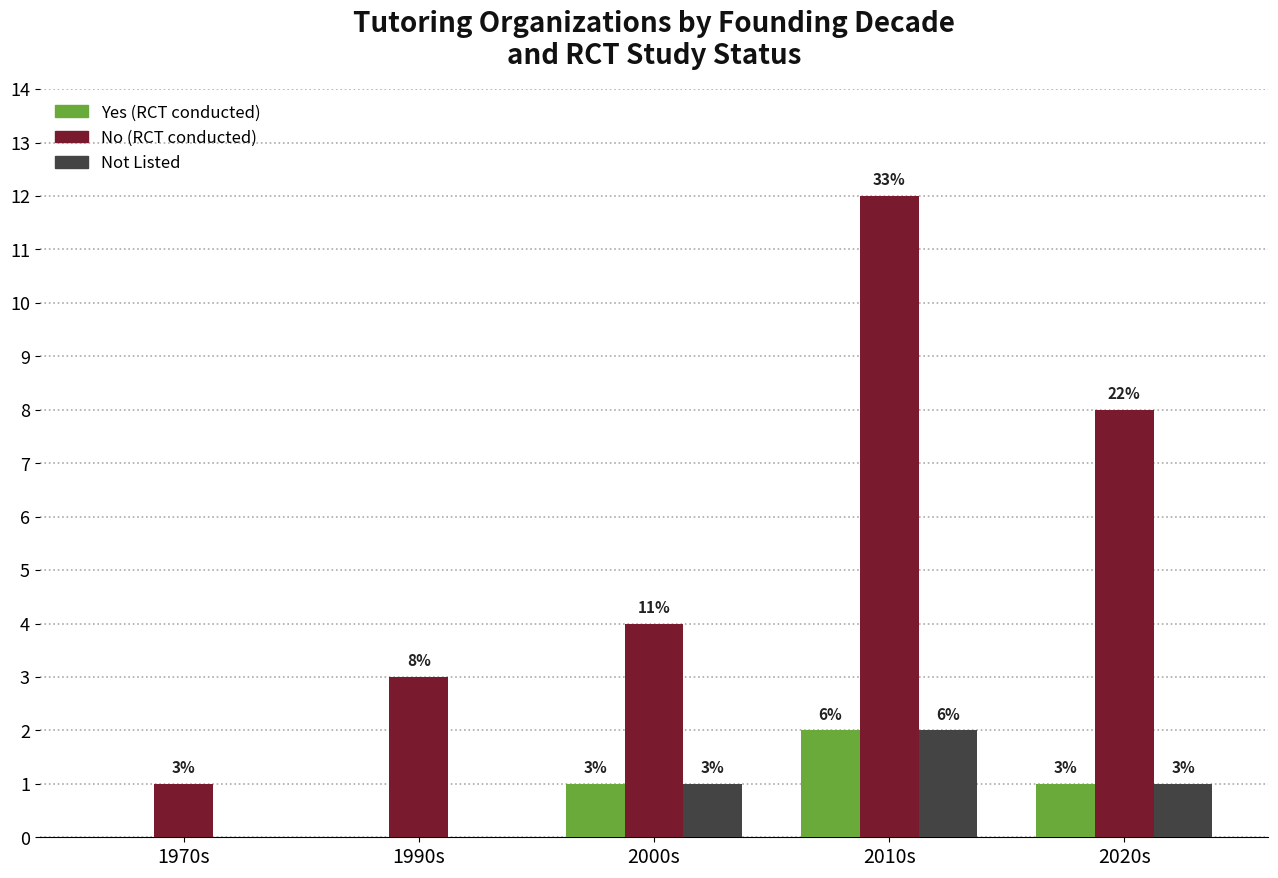

What are all the series names shown in the legend?

Yes (RCT conducted), No (RCT conducted), Not Listed